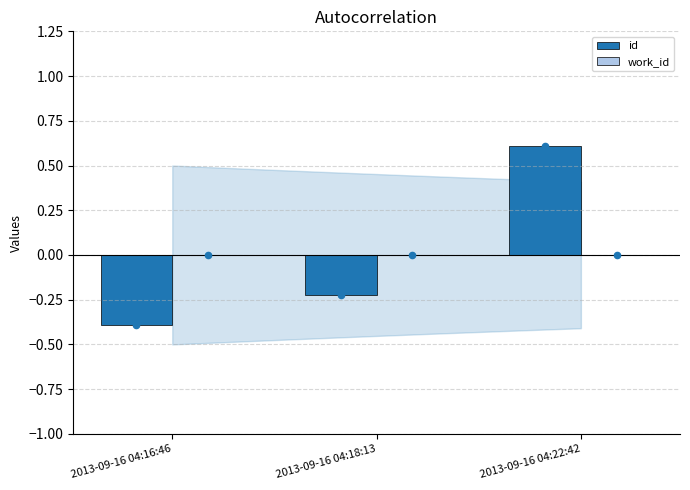

Which series contains the lowest Y value?

id